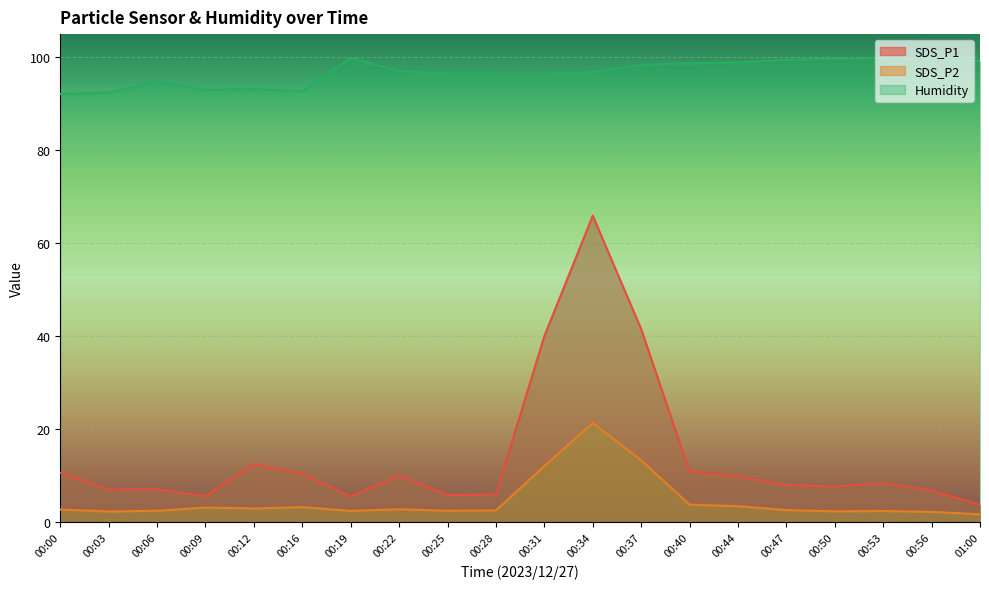

Read the SDS_P2 value at 00:12.

3.0